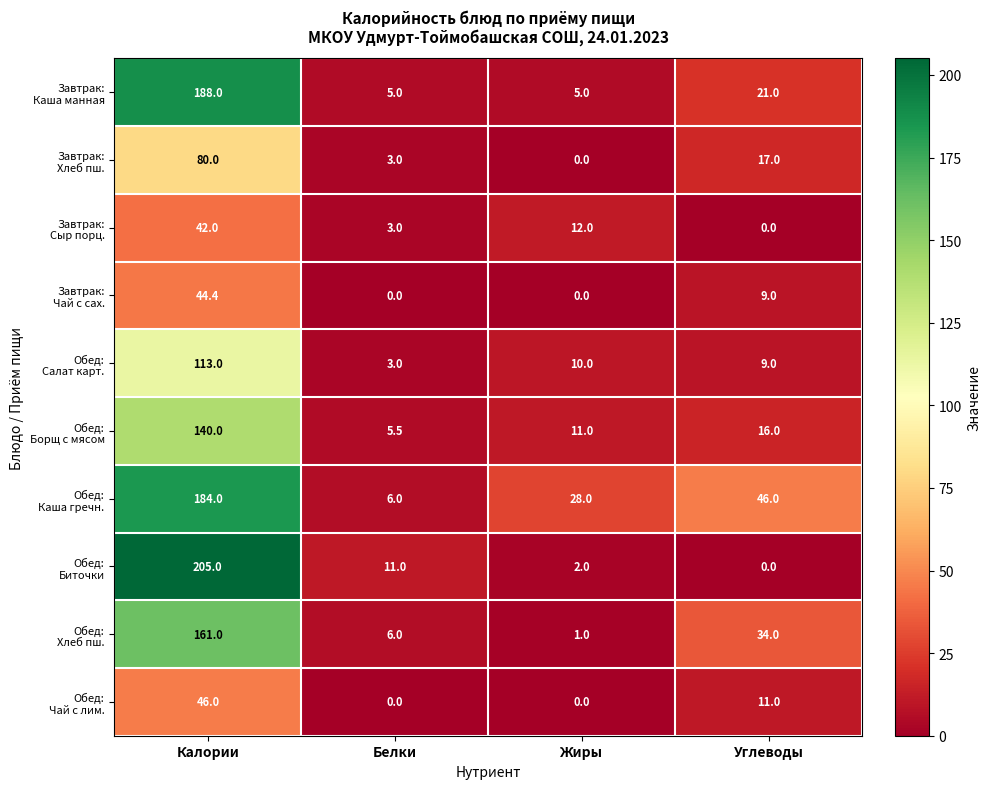

What is the difference between the highest and lowest values at Жиры?

28.0